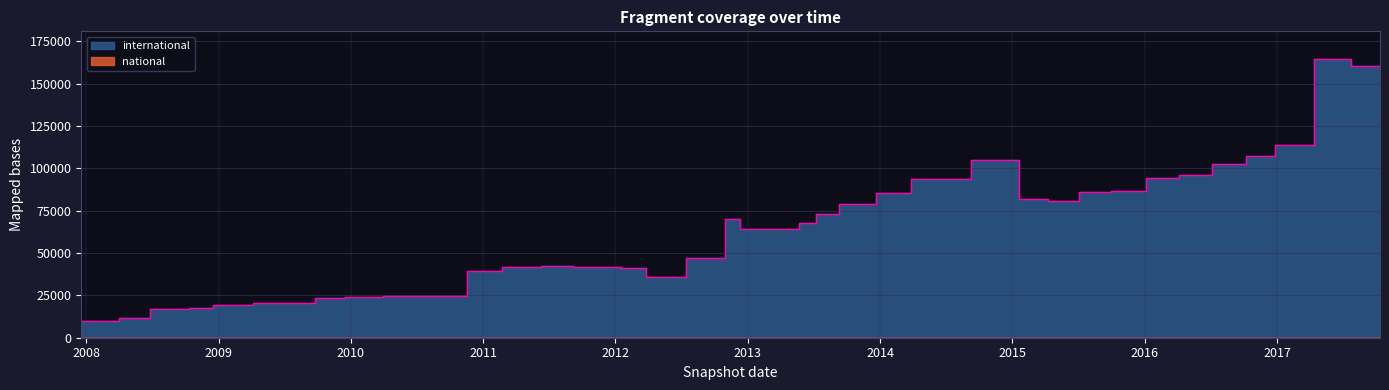

The value at 2012-03-26 is 23559. True or false?

False